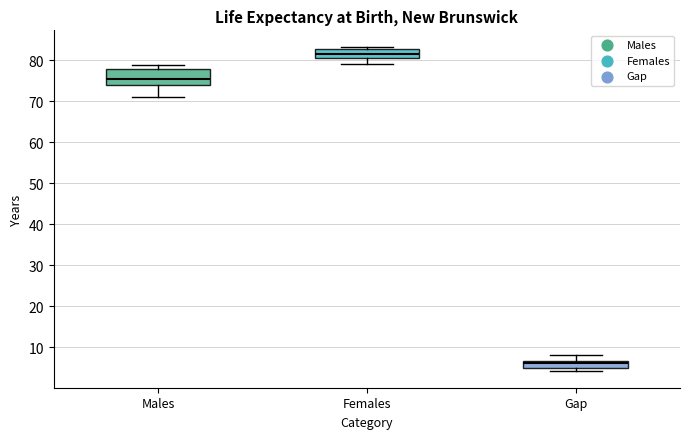

Which box's median line is the lowest?

Gap